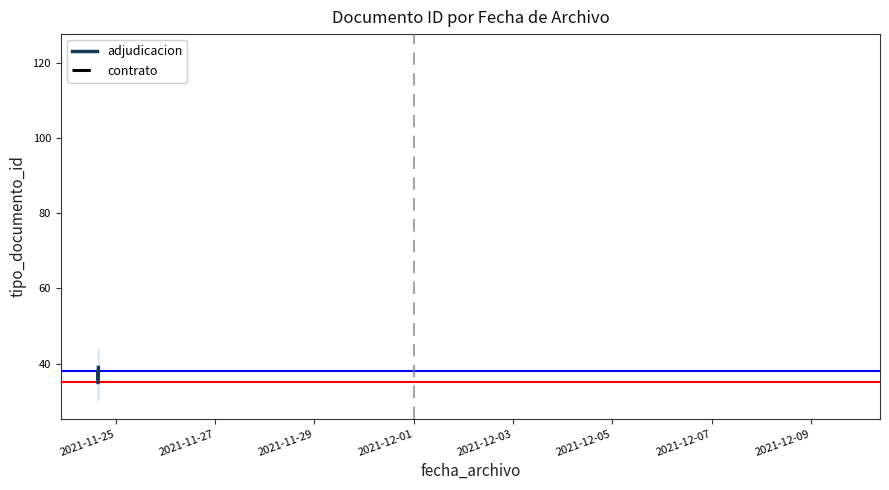

What is the sum of the values at 2021-12-03 and 2021-11-25?

74